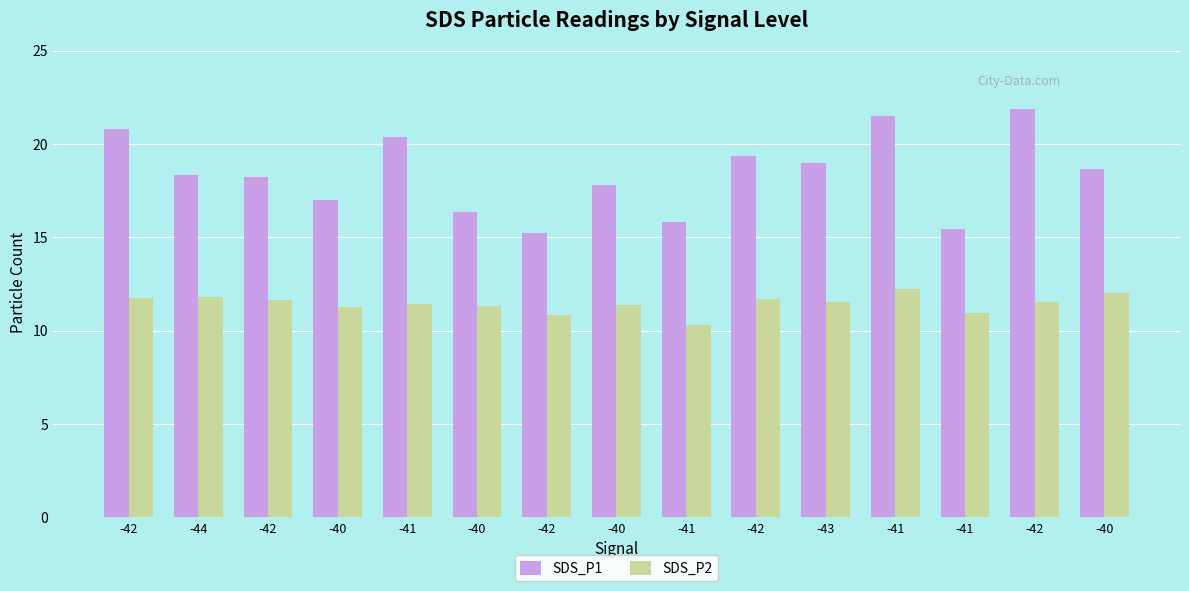

How many groups of bars are there?

15